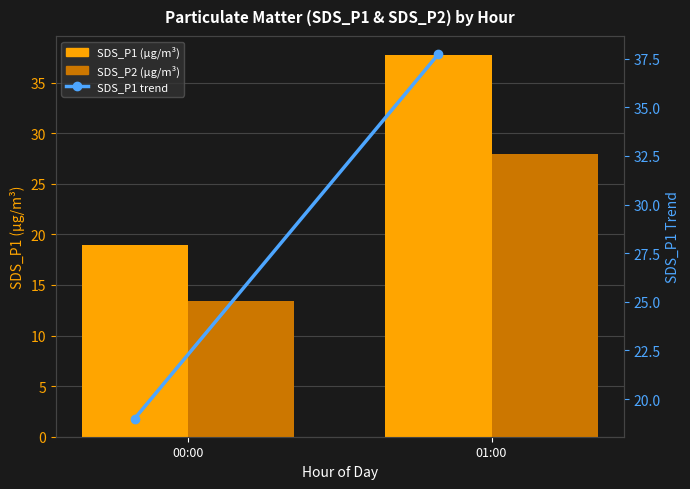

What is the value of the SDS_P1 trend bar at the 1st from the left?

19.0